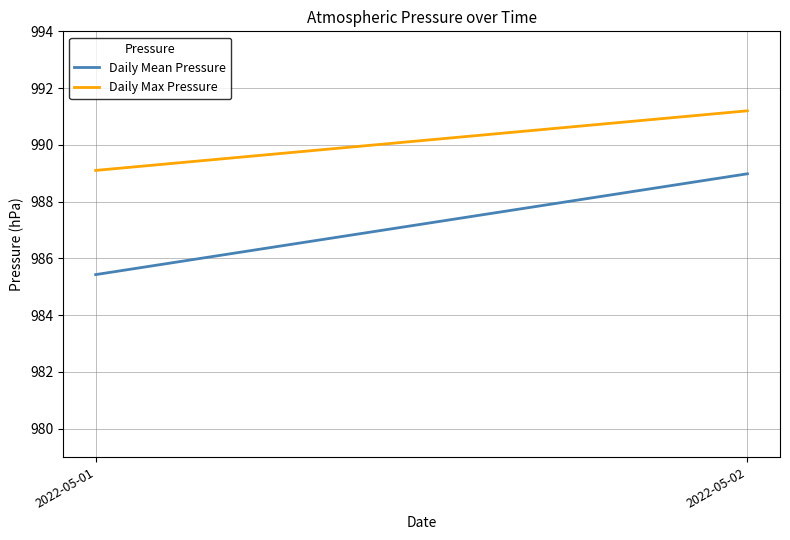

What is the spread (max minus min) of values at 2022-05-01?

3.7